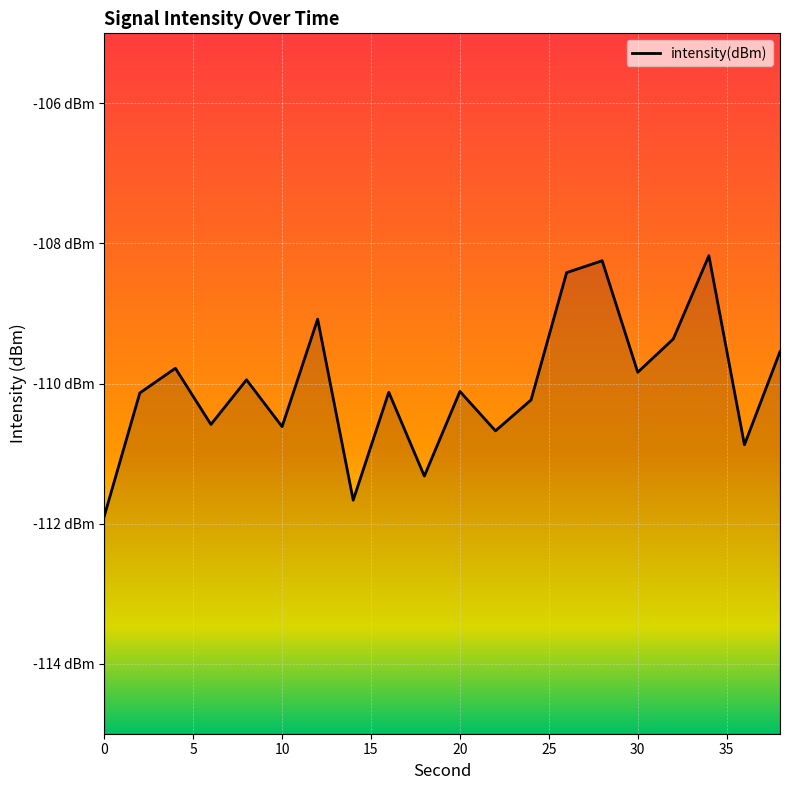

What is the sum of the values at 34 and 6?

-218.8